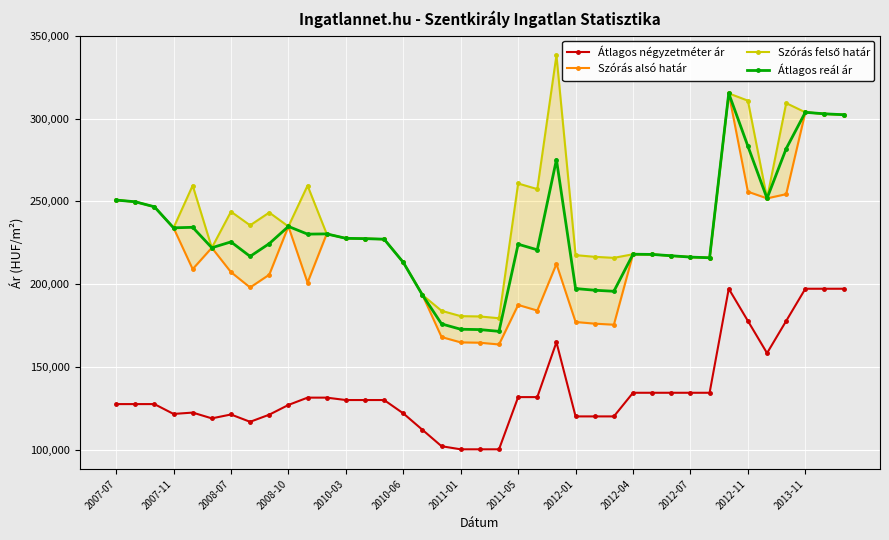

At how many categories does at least one series exceed 112059?

39